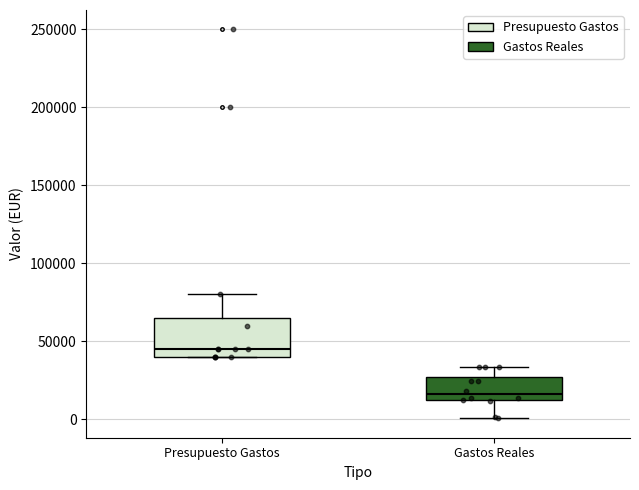

Which box's median line is the lowest?

Gastos Reales